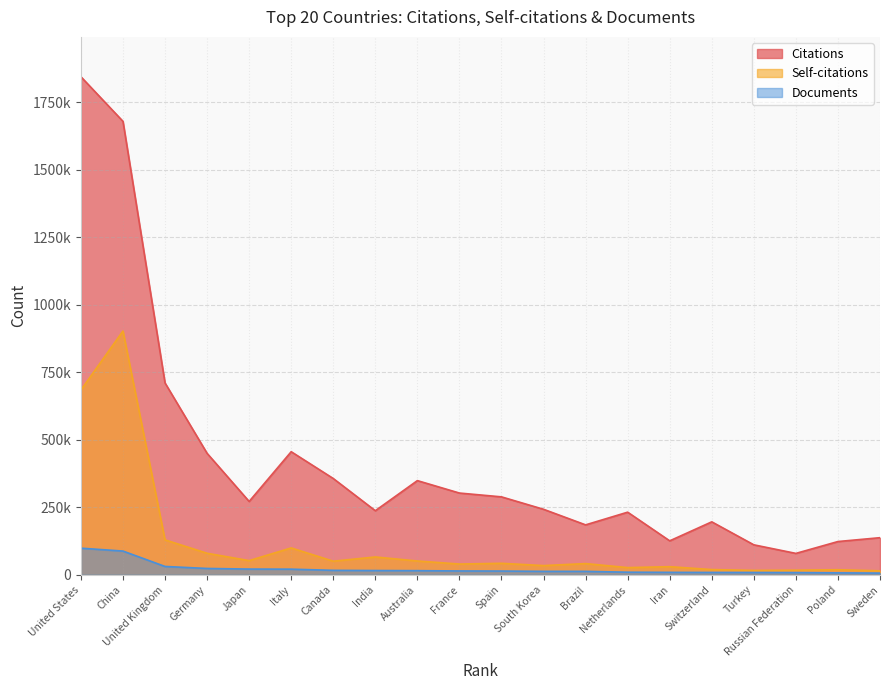

Which series changed the most between South Korea and Switzerland?

Citations